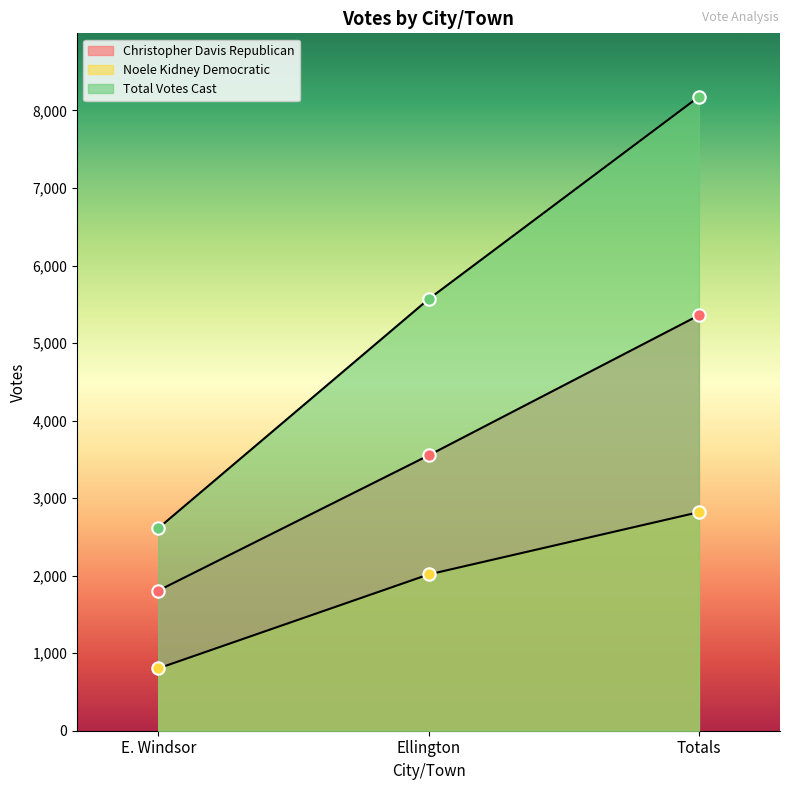

Is the value of Total Votes Cast at Totals greater than the value of Noele Kidney Democratic at E. Windsor?

Yes